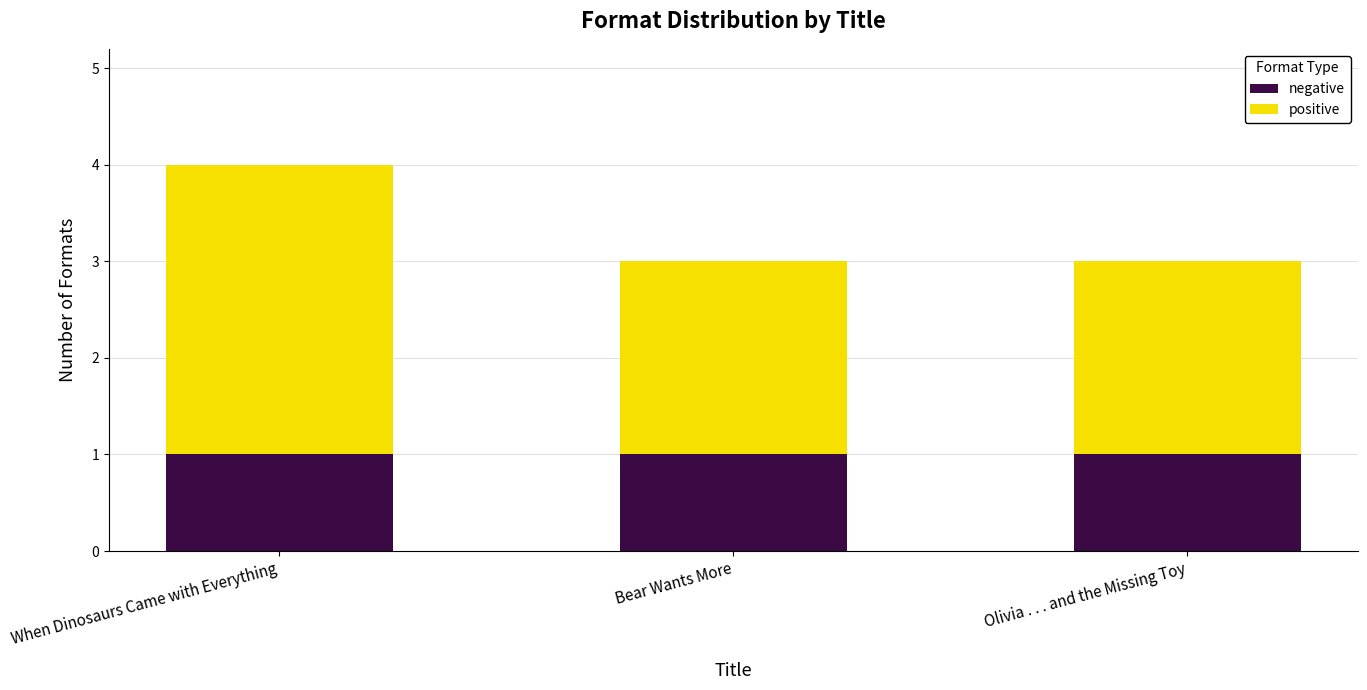

The value of negative at Bear Wants More is 0. True or false?

False